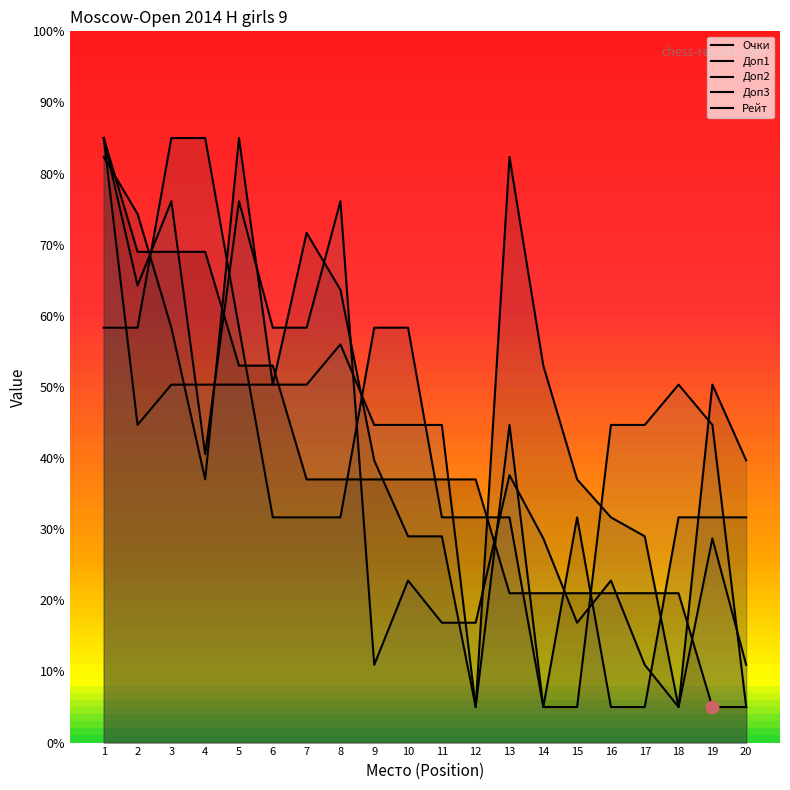

Is the value of Доп2 at 7 greater than the value of Доп1 at 14?

No